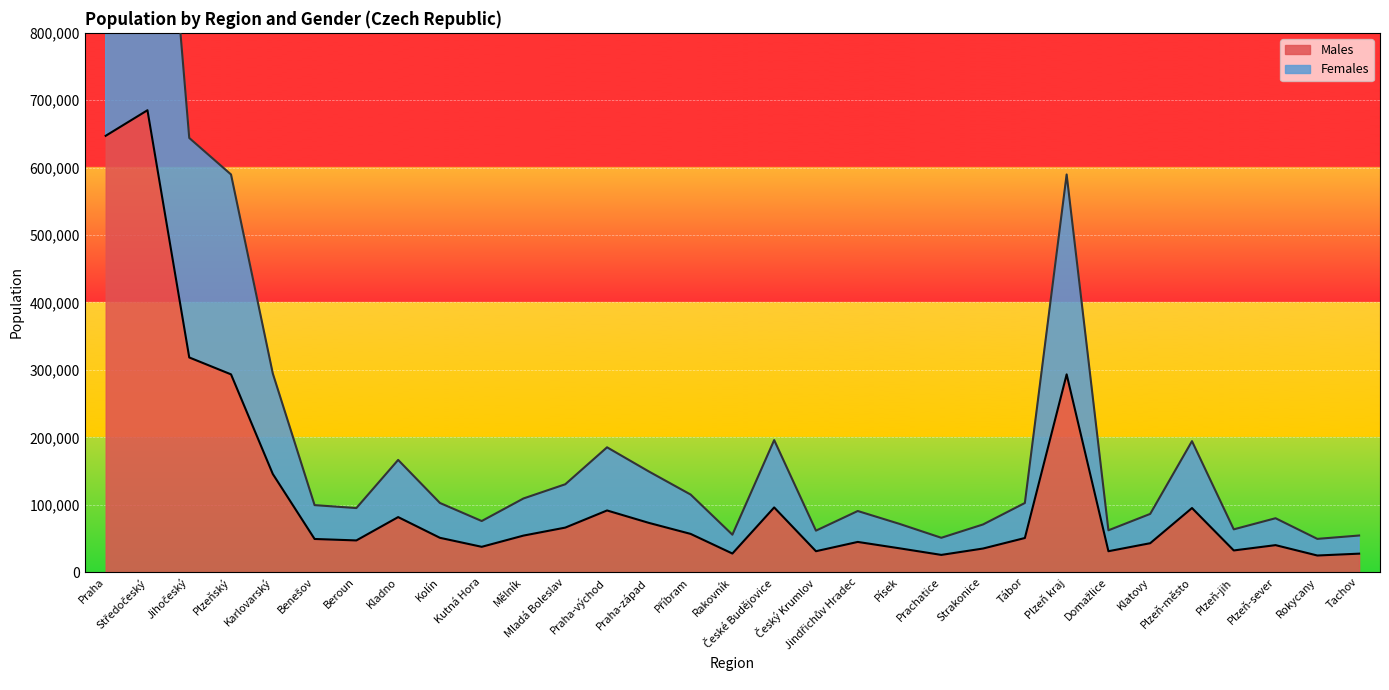

Does the chart display data point markers on the line(s)?

No